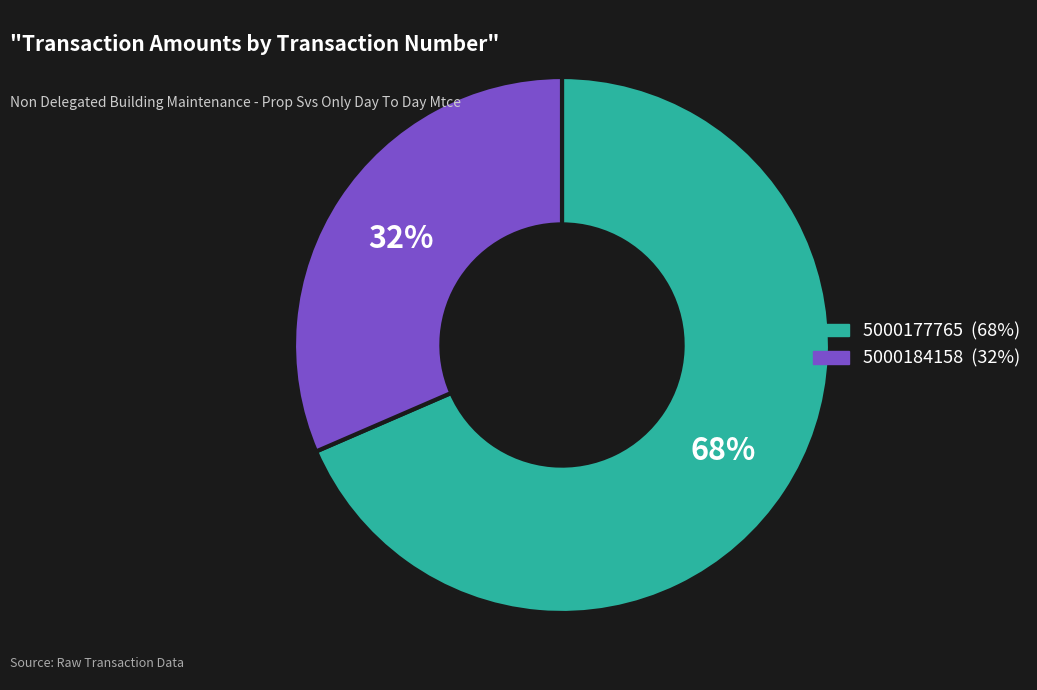

What is the smallest slice in the pie chart?

5000184158